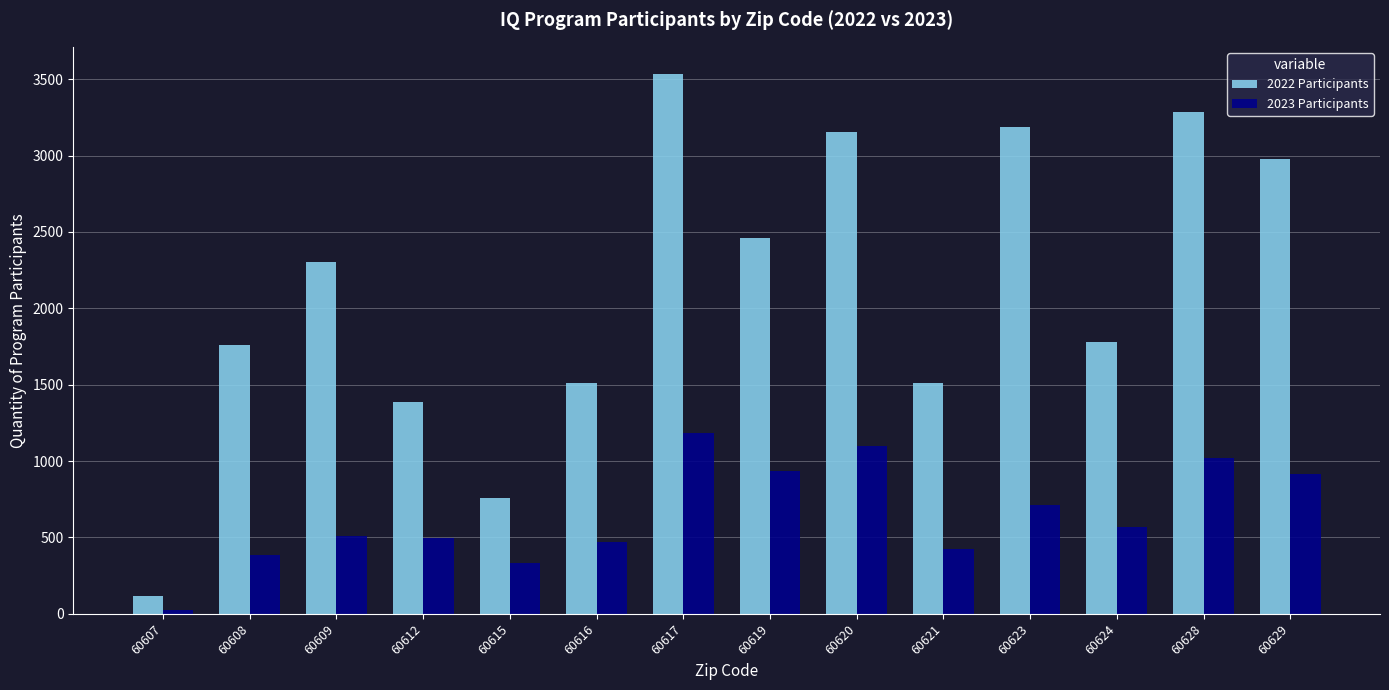

How many data points in 2022 Participants are less than 2302?

7